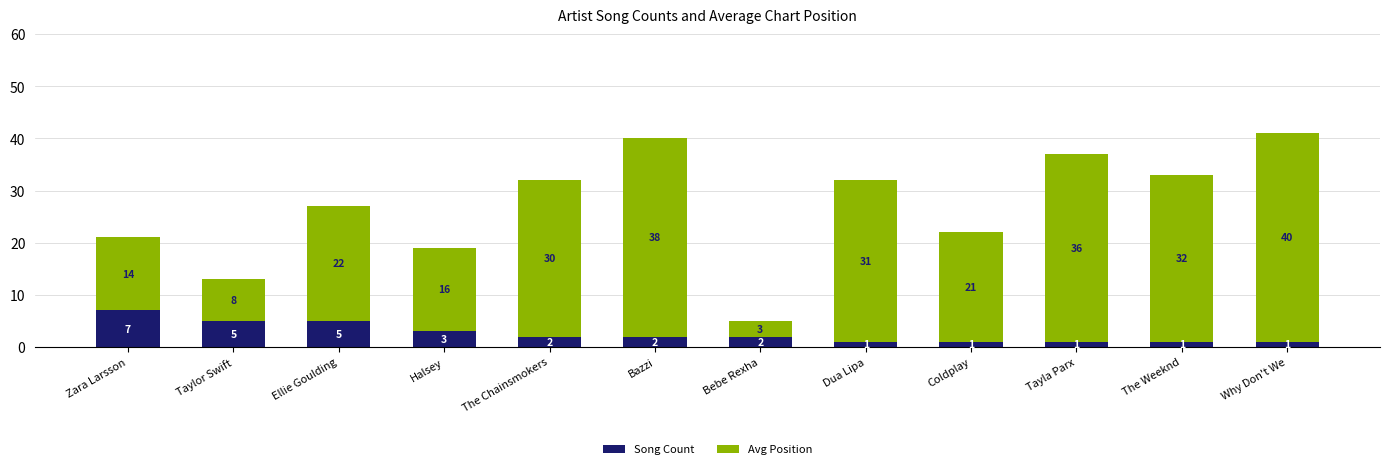

What is the difference between the second highest and second lowest values in the Song Count series?

4